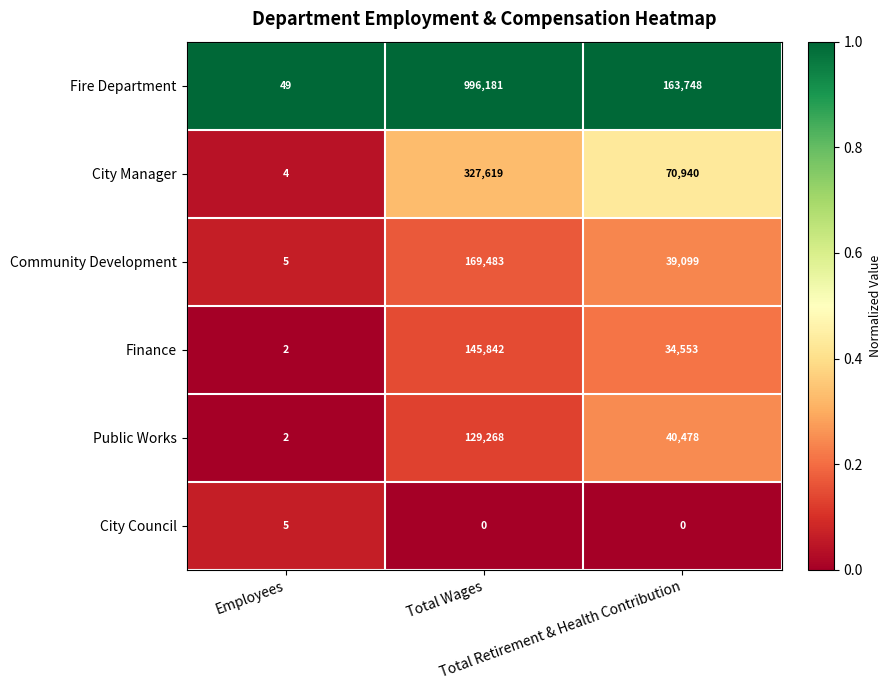

How many values in the City Manager series are below 70940?

1